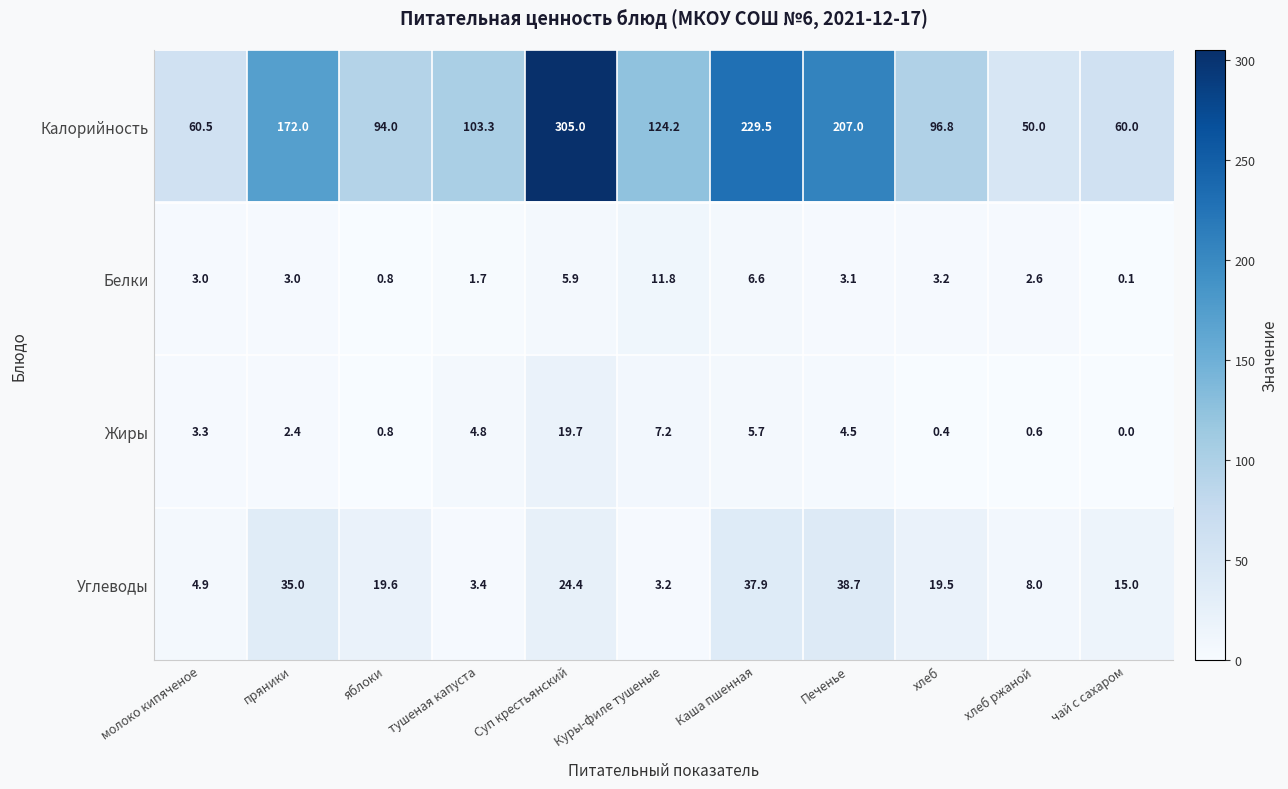

Which label corresponds to the smallest value in the chart?

чай с сахаром